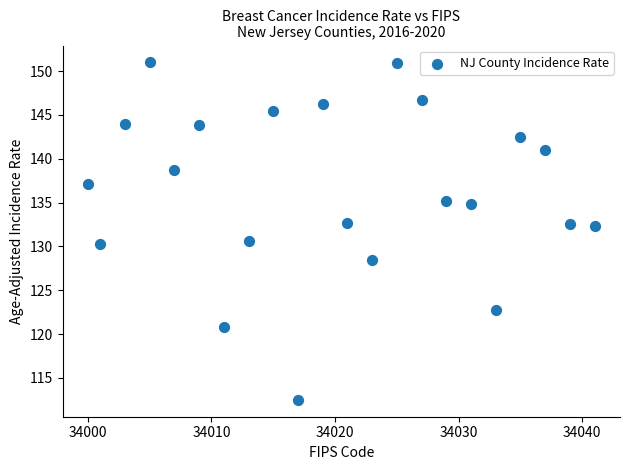

What is the range of X values (max minus min)?

41.0